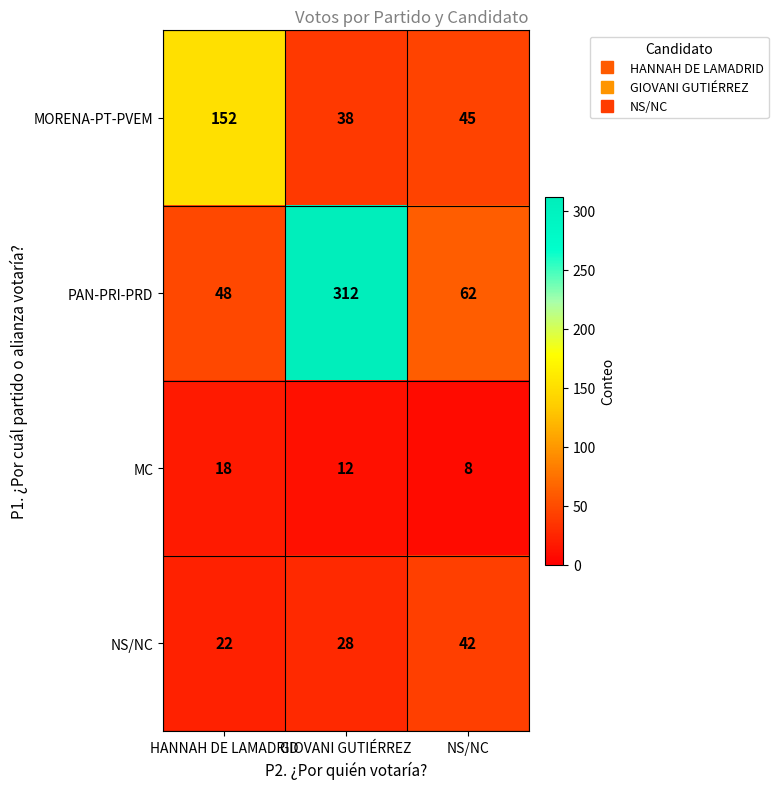

Reading left to right, extract all data points from this chart.

MORENA-PT-PVEM: HANNAH DE LAMADRID=152	GIOVANI GUTIÉRREZ=38	NS/NC=45
PAN-PRI-PRD: HANNAH DE LAMADRID=48	GIOVANI GUTIÉRREZ=312	NS/NC=62
MC: HANNAH DE LAMADRID=18	GIOVANI GUTIÉRREZ=12	NS/NC=8
NS/NC: HANNAH DE LAMADRID=22	GIOVANI GUTIÉRREZ=28	NS/NC=42